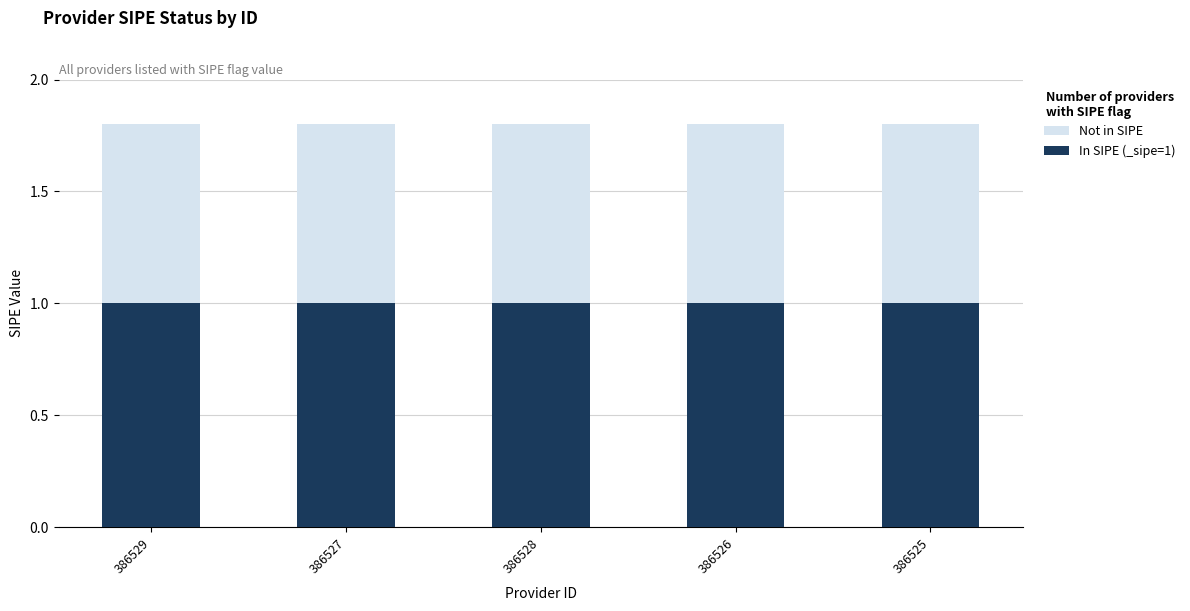

What position from the right is 386527?

4